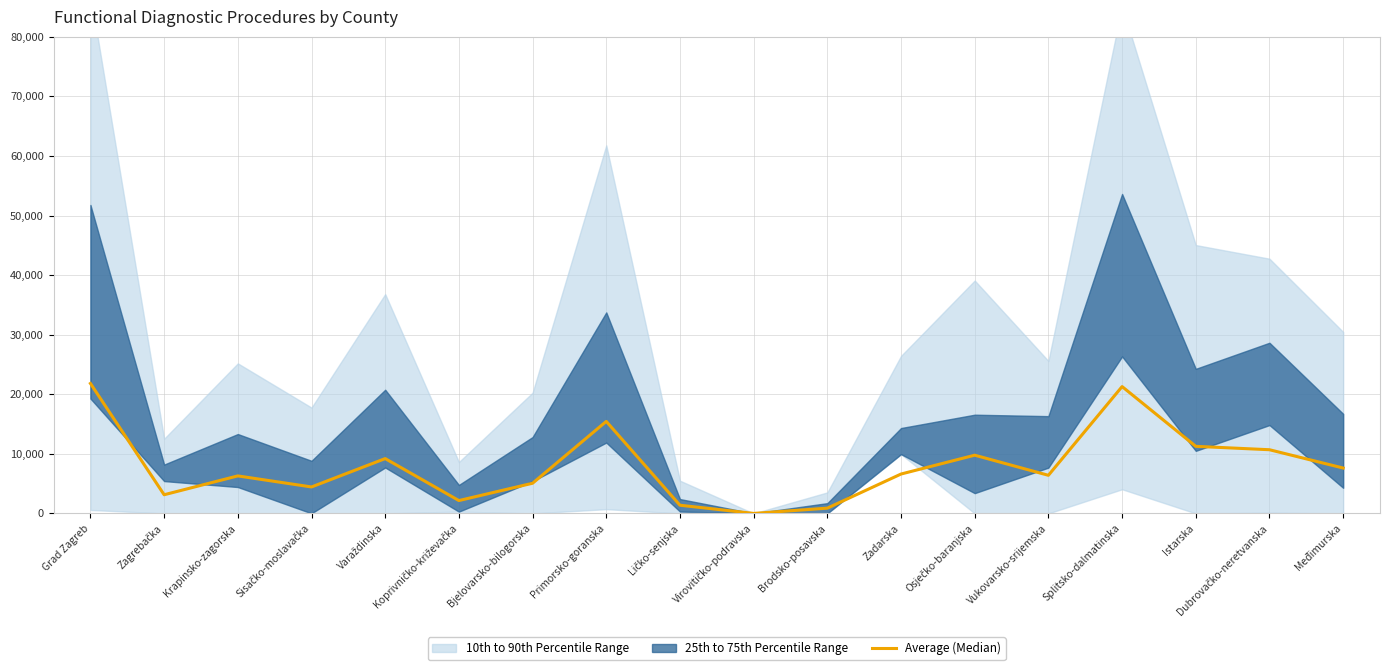

The value at Osječko-baranjska is 9774.5. True or false?

True